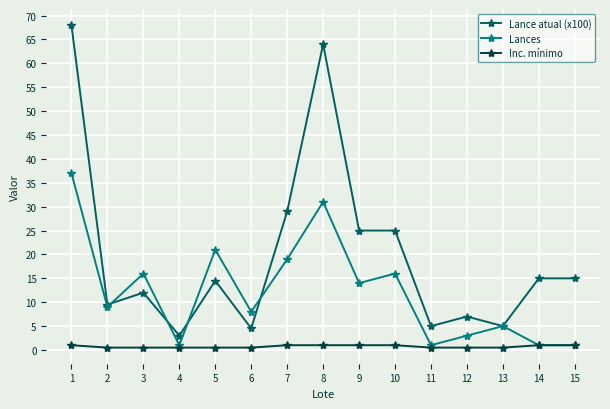

What is the maximum value shown in the chart?

68.0